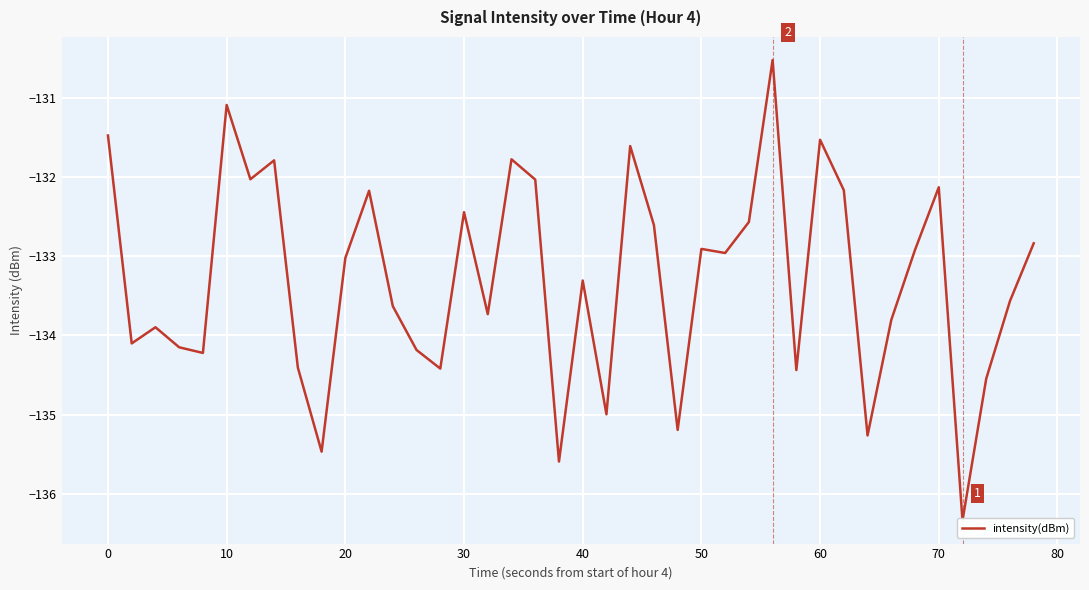

What is the difference between the values at 60 and 25?

1.1